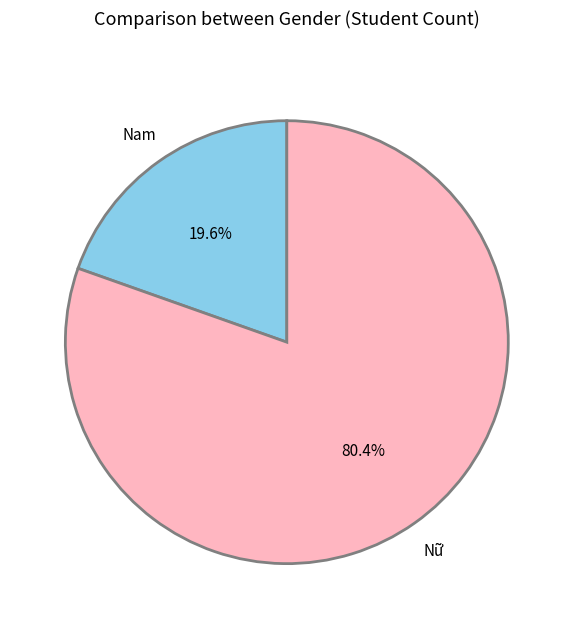

How many segments does this pie chart have?

2